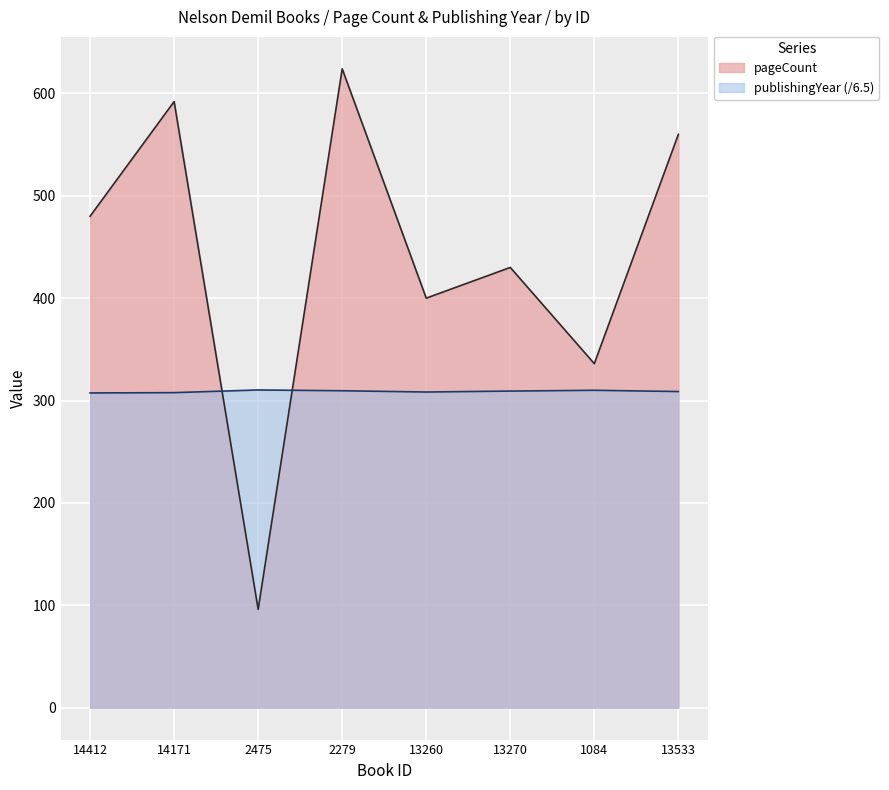

Where does the pageCount series first go above 480?

14171